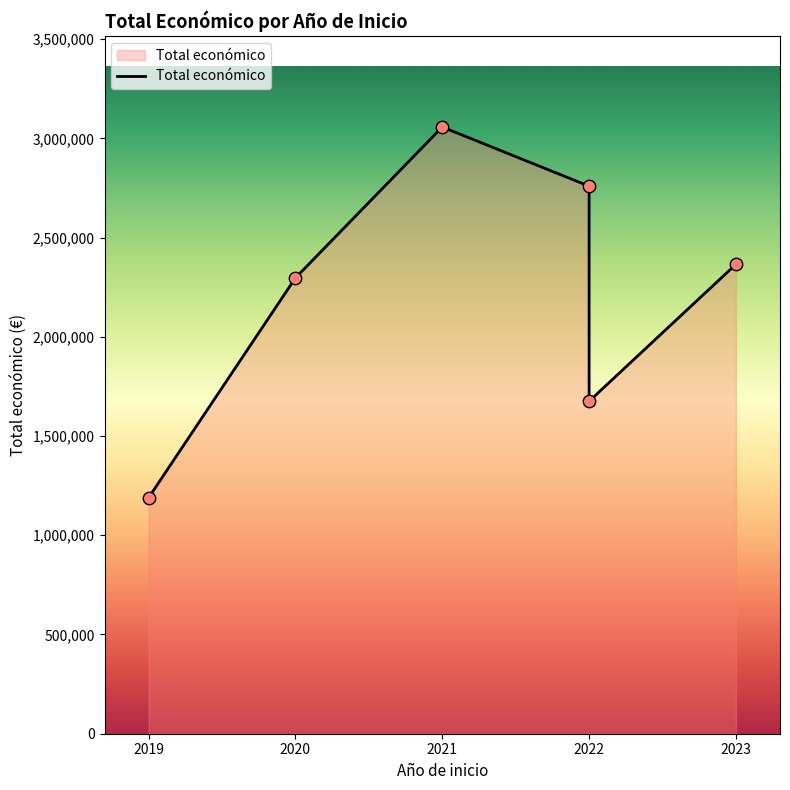

Which has a higher value, 2022 or 2019?

2022